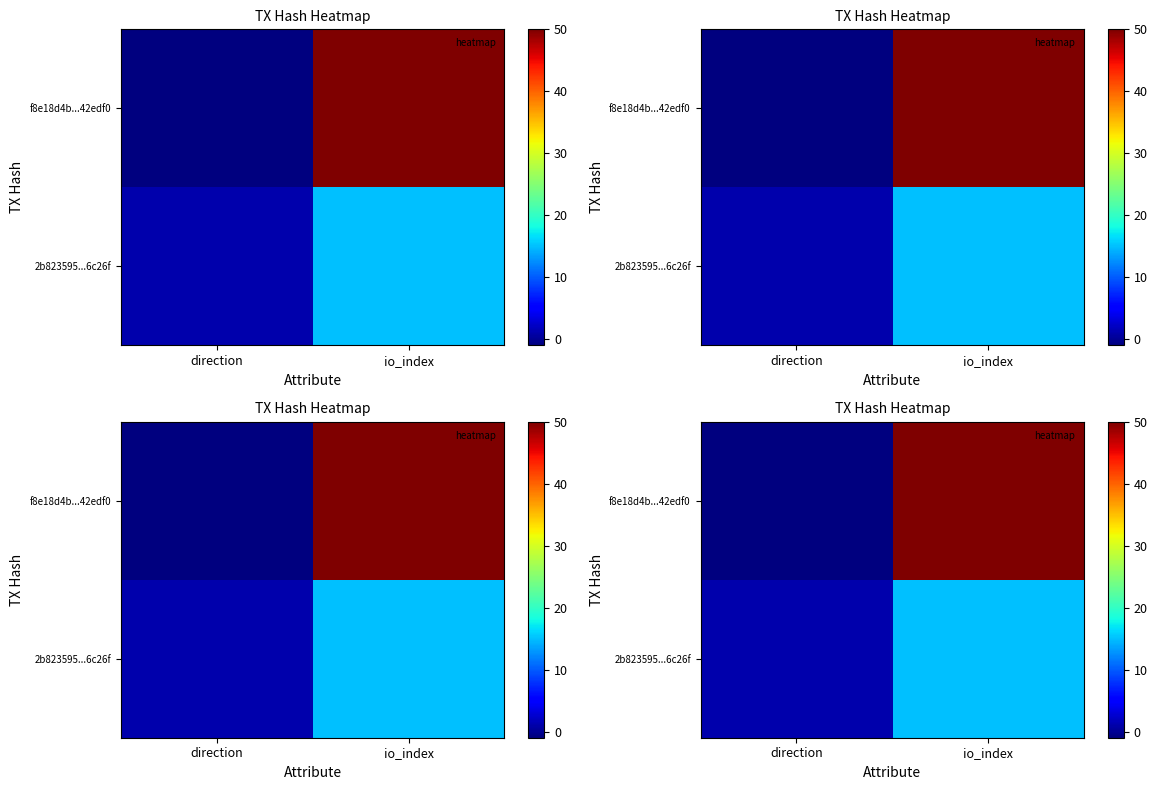

The f8e18d4b...42edf0 series shows 50 at io_index. True or false?

True